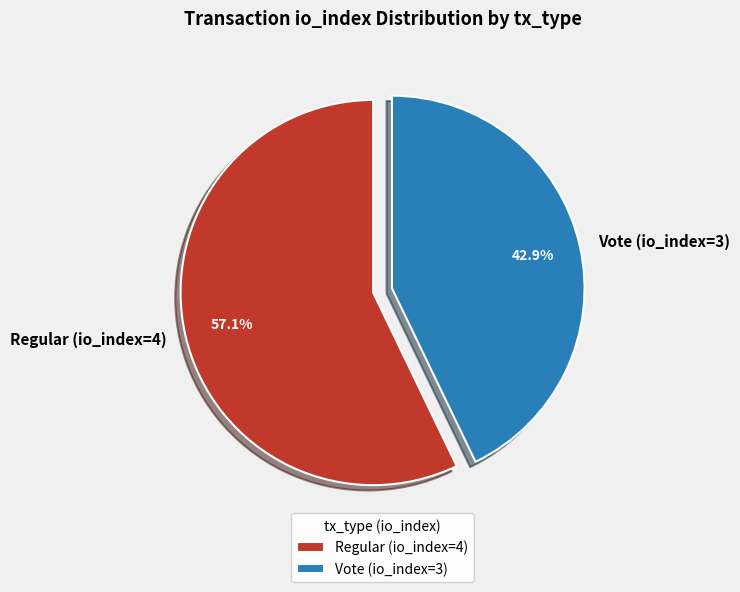

What portion of the pie excludes Vote (io_index=3)?

57.1%